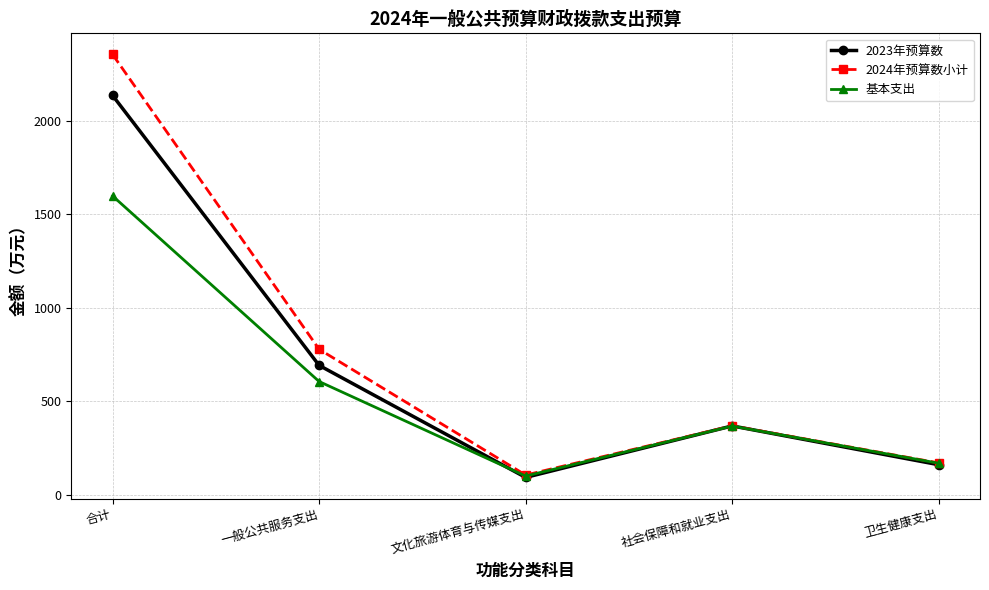

What is the difference between the second highest and second lowest values in the 基本支出 series?

437.5